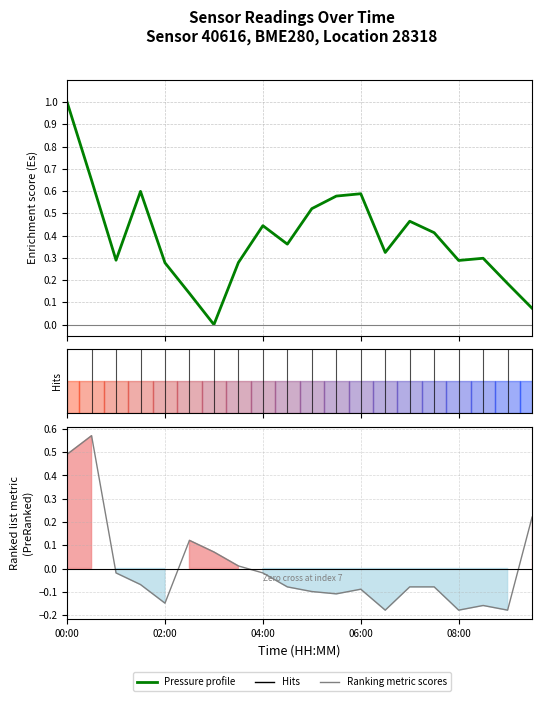

How many data points does each series have?

20